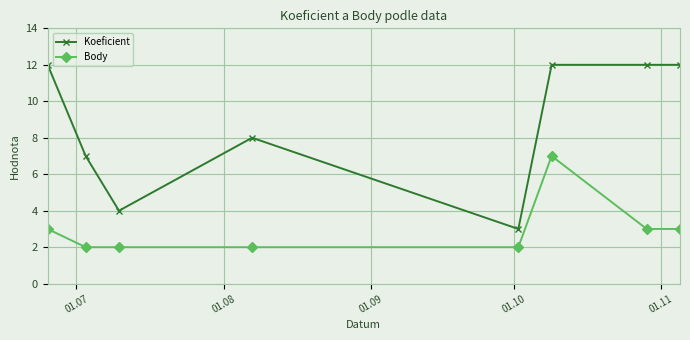

What is the lowest value of the Koeficient series?

3